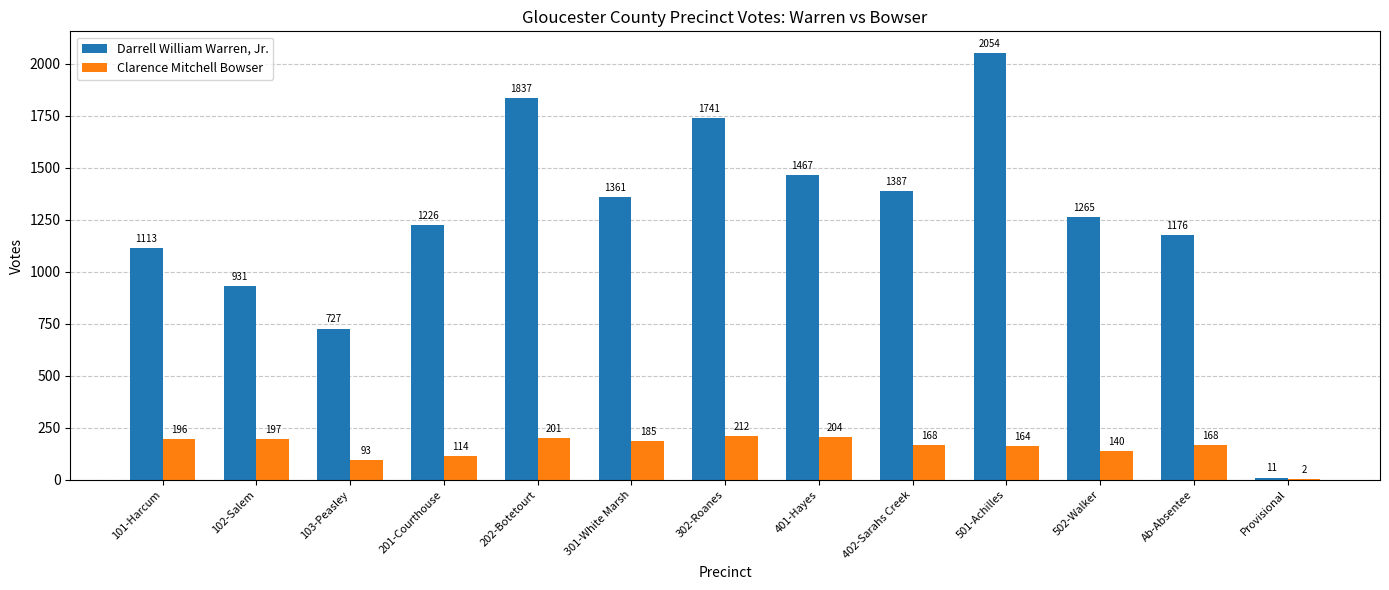

Reading left to right, what are all the values shown in this chart?

Darrell William Warren, Jr.: 1113	931	727	1226	1837	1361	1741	1467	1387	2054	1265	1176	11
Clarence Mitchell Bowser: 196	197	93	114	201	185	212	204	168	164	140	168	2